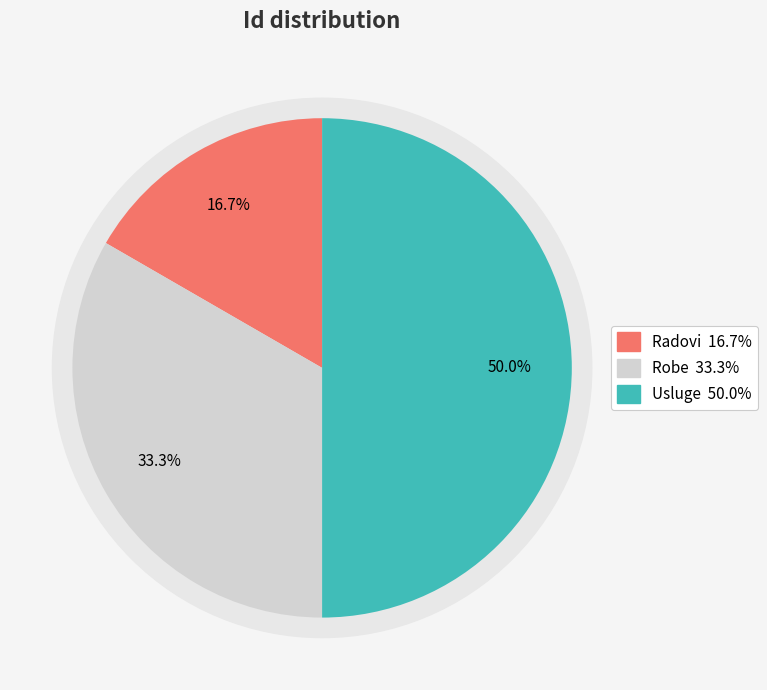

Rank the categories by value from lowest to highest.

Radovi, Robe, Usluge